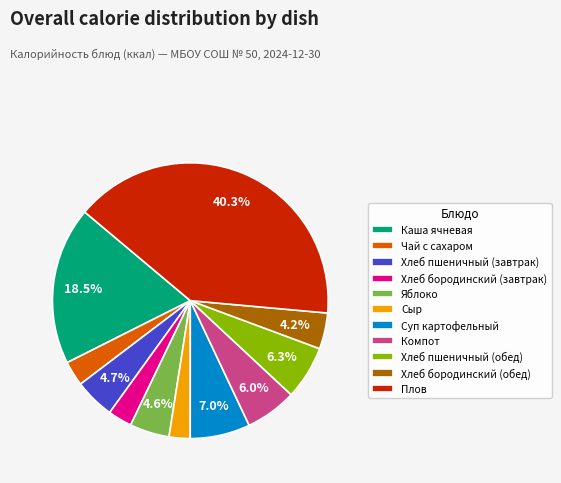

True or false: Плов accounts for 53% of the total.

False